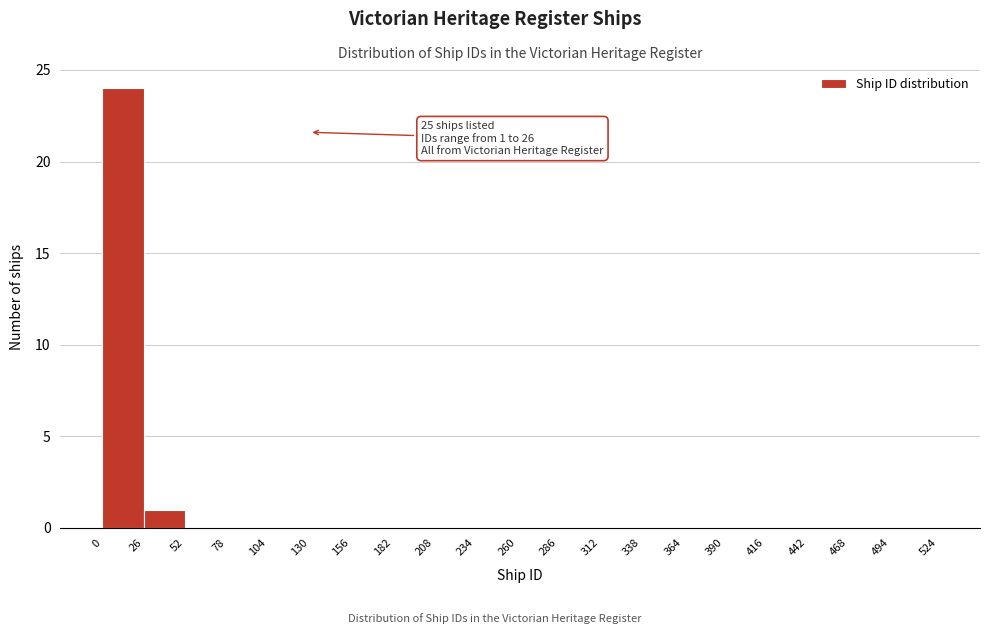

Which range on the x-axis has the tallest bar?

0 to 26